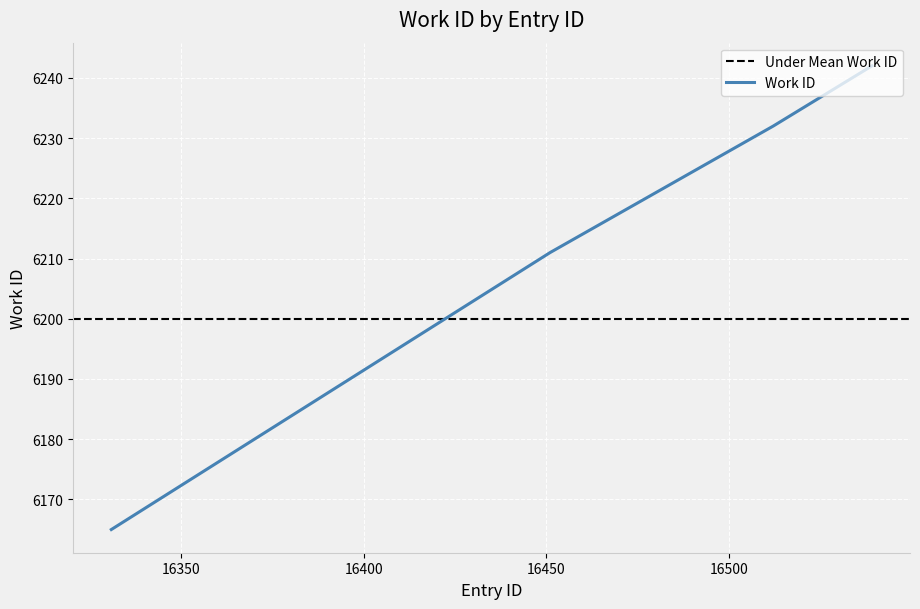

Is it true that the value at 16512 is 6232?

True